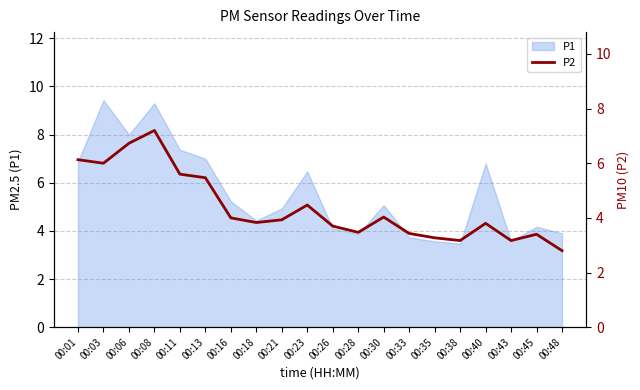

At which label is P1 closest to 6?

00:23